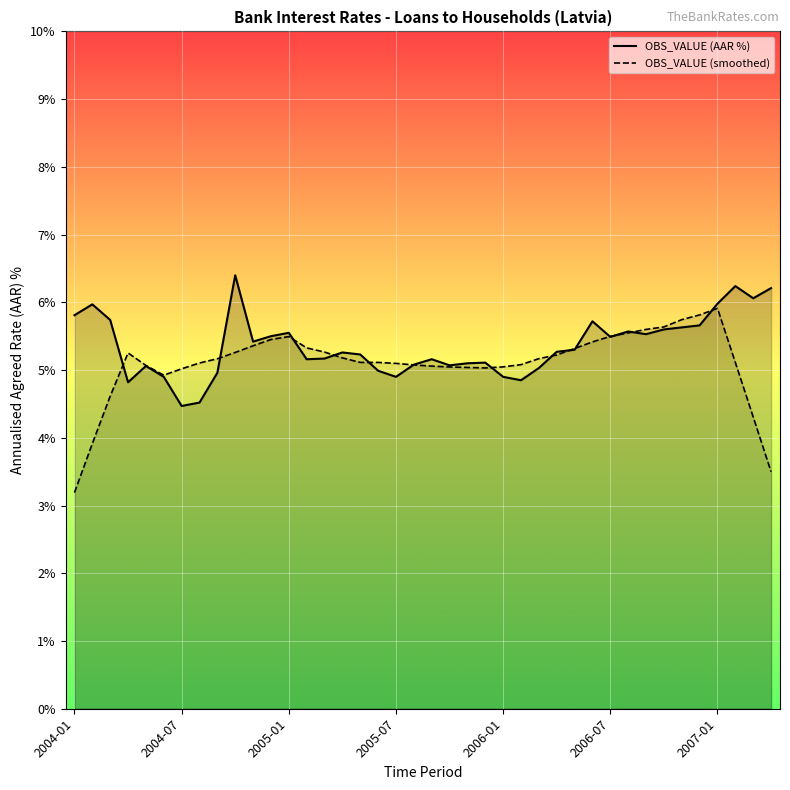

How many data points are less than 5?

9